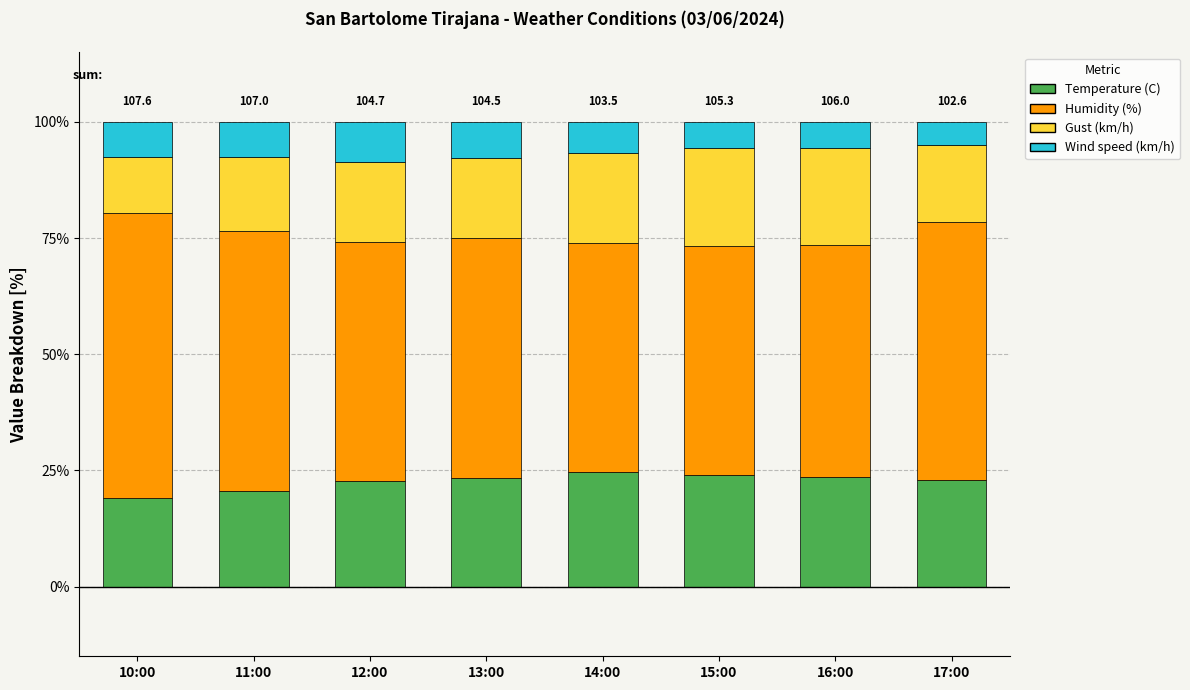

The value of Temperature (C) at 15:00 is 34.1. True or false?

False